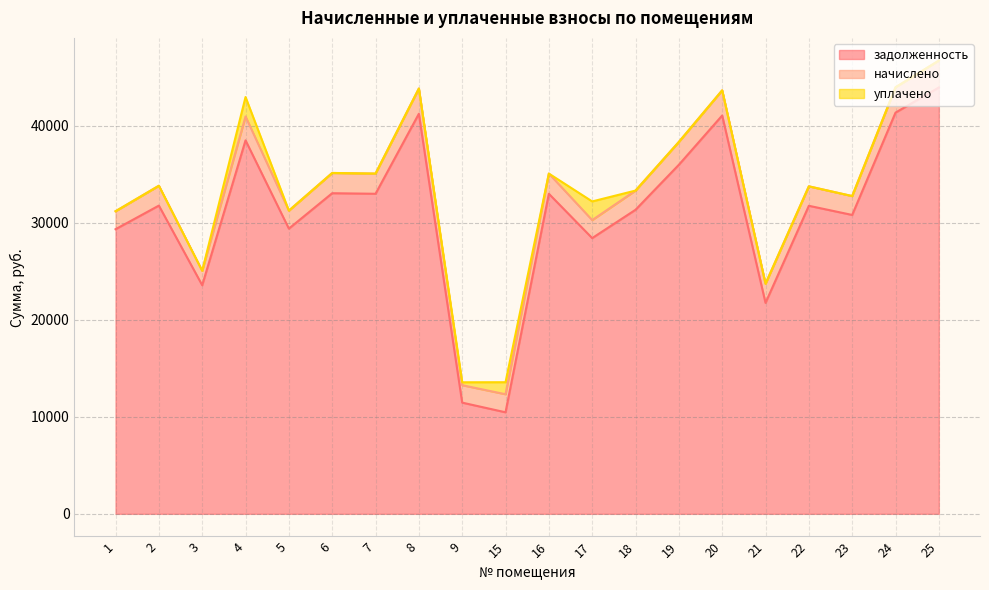

True or false: задолженность and уплачено intersect in this chart.

False